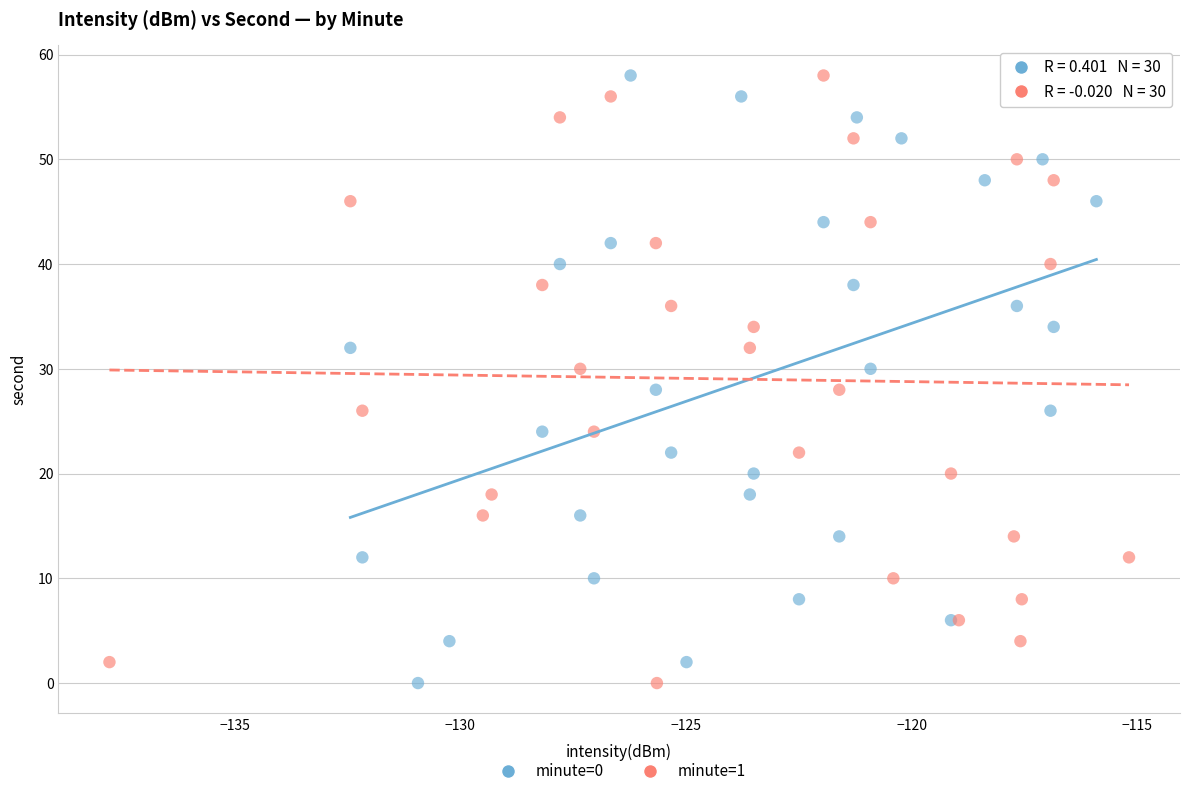

What are all the series names shown in the legend?

minute=0, minute=1